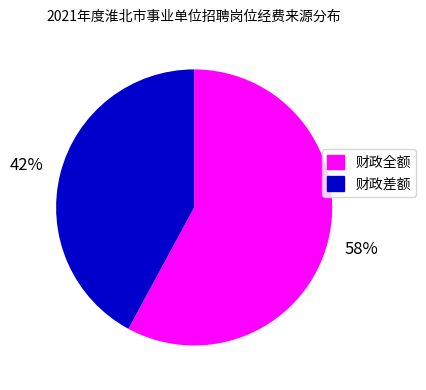

Between 财政全额 and 财政差额, which is larger?

财政全额